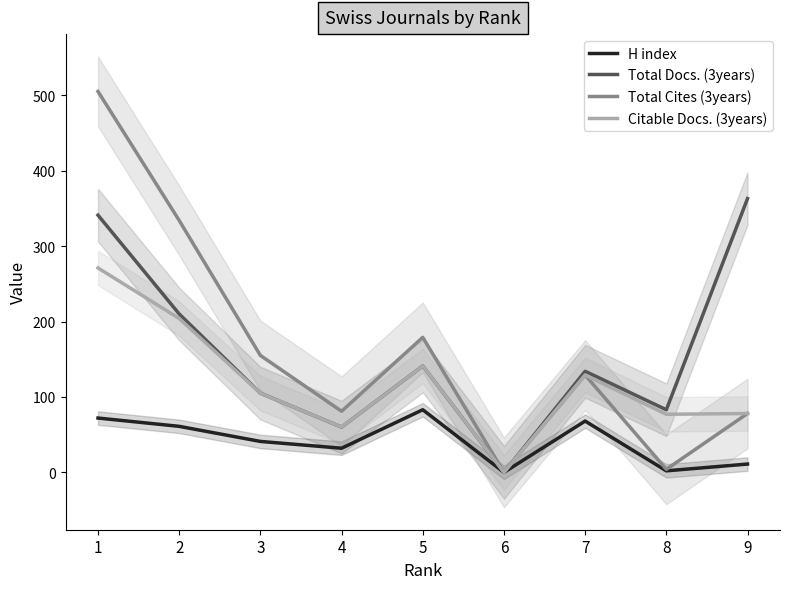

What are all the series names shown in the legend?

H index, Total Docs. (3years), Total Cites (3years), Citable Docs. (3years)